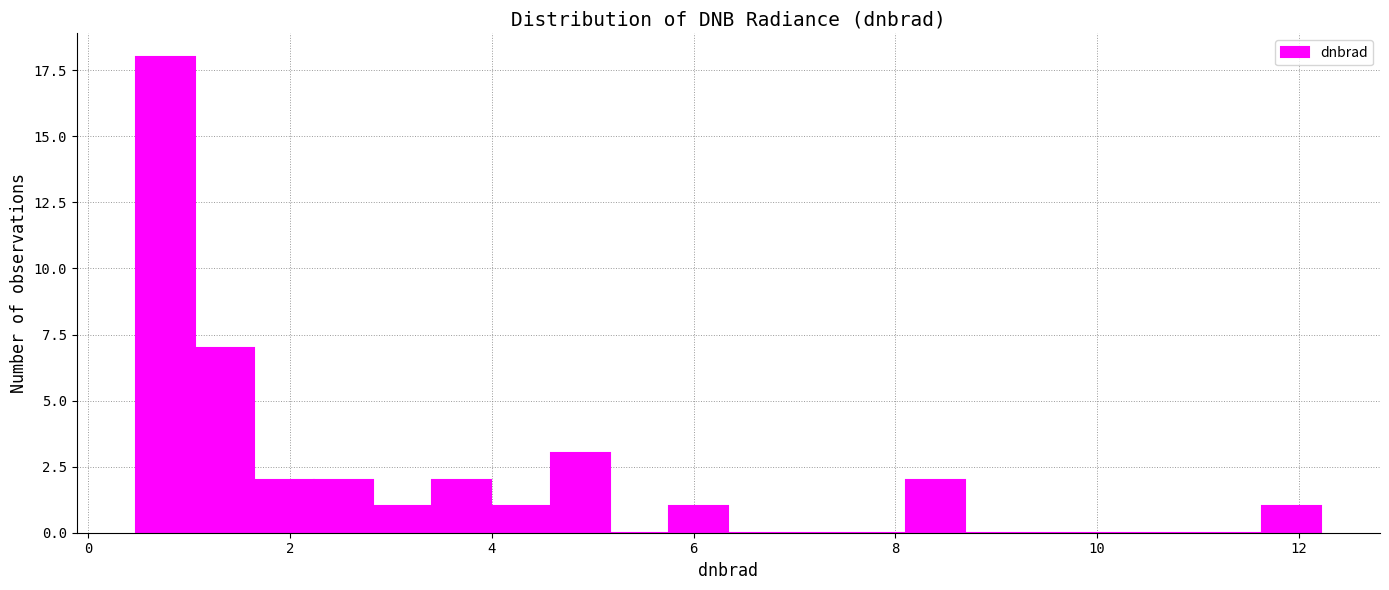

Read against the x-axis, roughly where is the centre of the tallest bar?

0.8